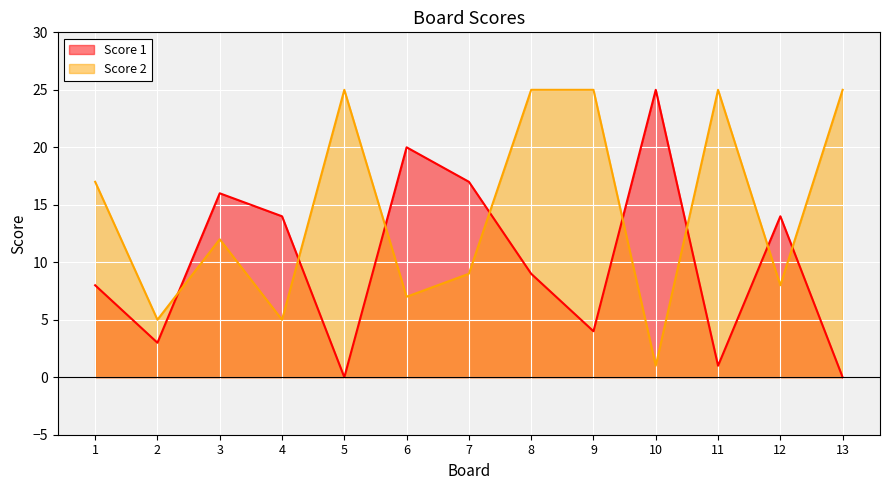

What is the difference between the highest and lowest values at 13?

25